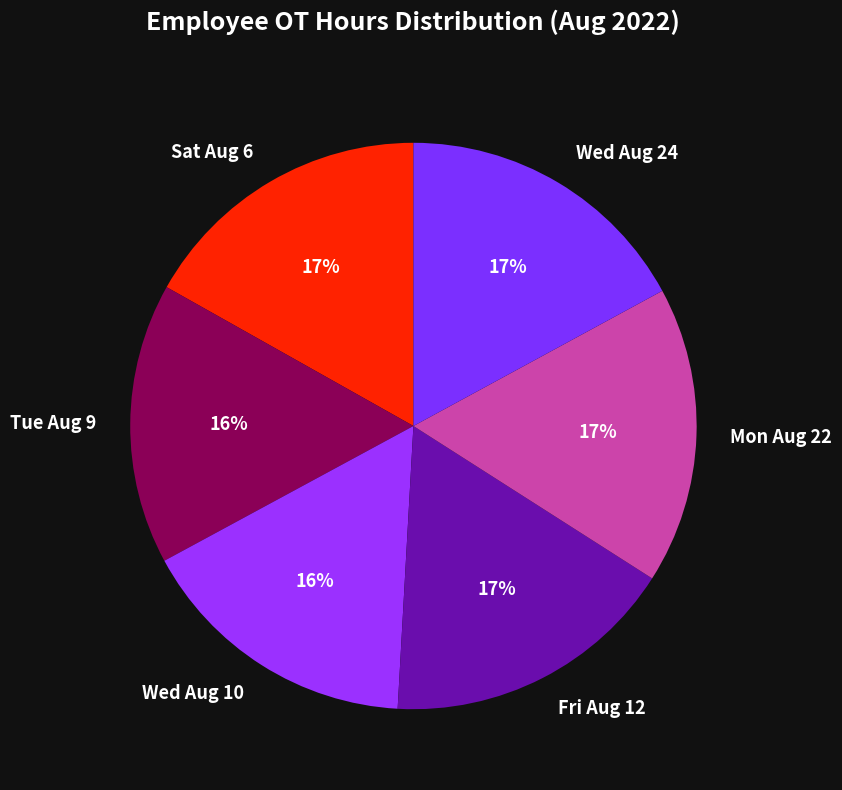

Is it true that Tue Aug 9 is 16% of the pie?

True